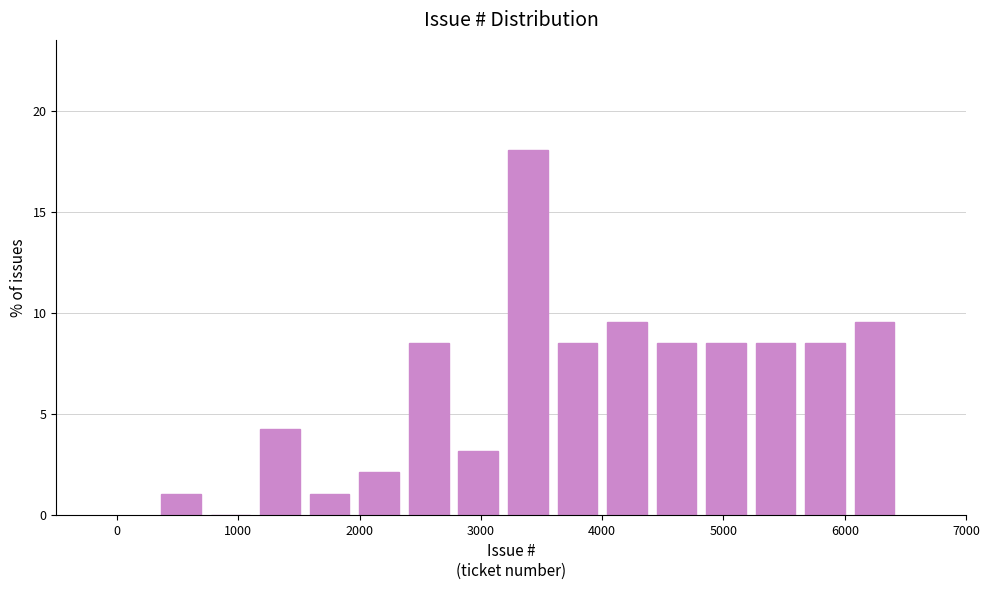

Over which range of the x-axis is the bar tallest?

3200 to 3600